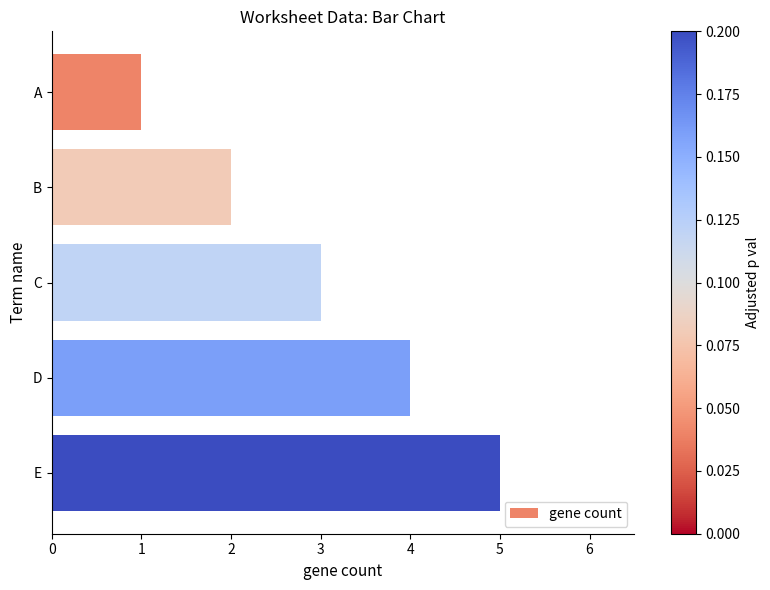

Rank the categories by value from highest to lowest.

E, D, C, B, A